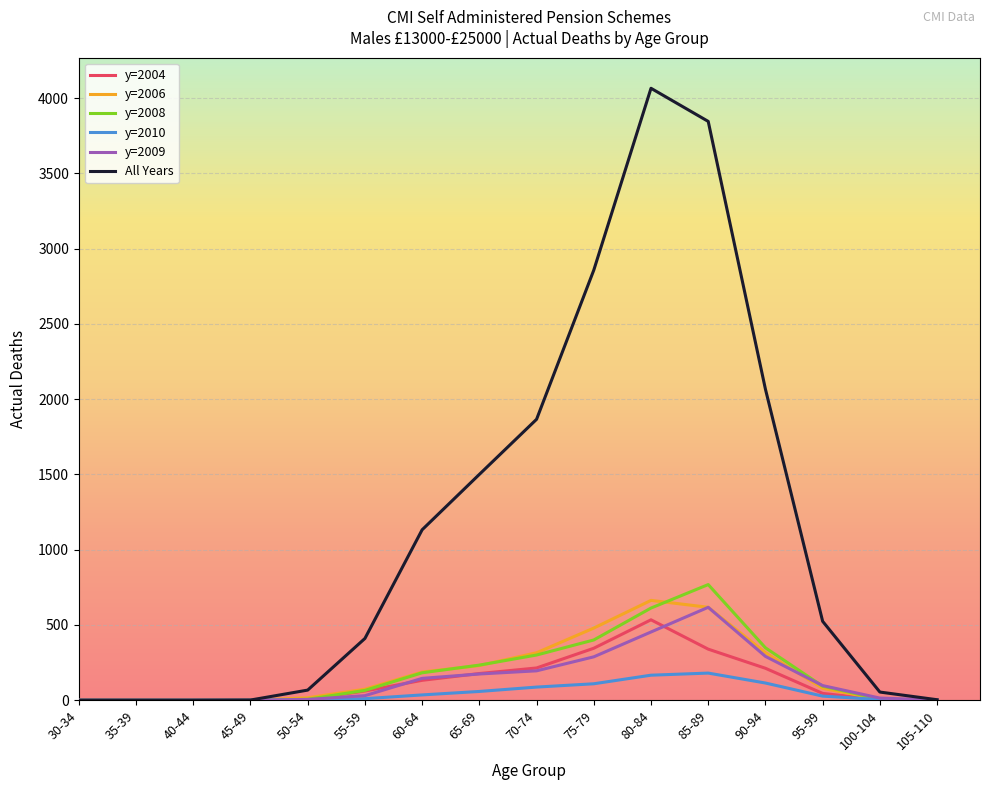

The value of y=2008 at 60-64 is 182. True or false?

True